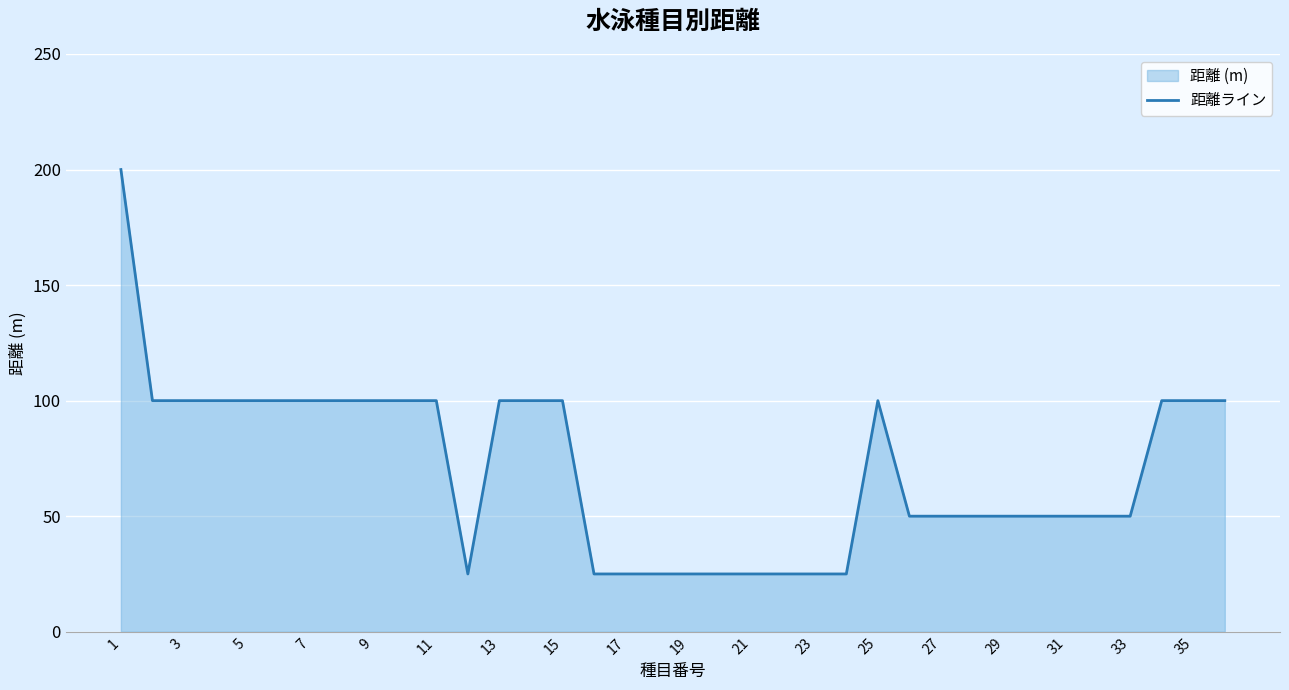

What is the maximum value shown in the chart?

200